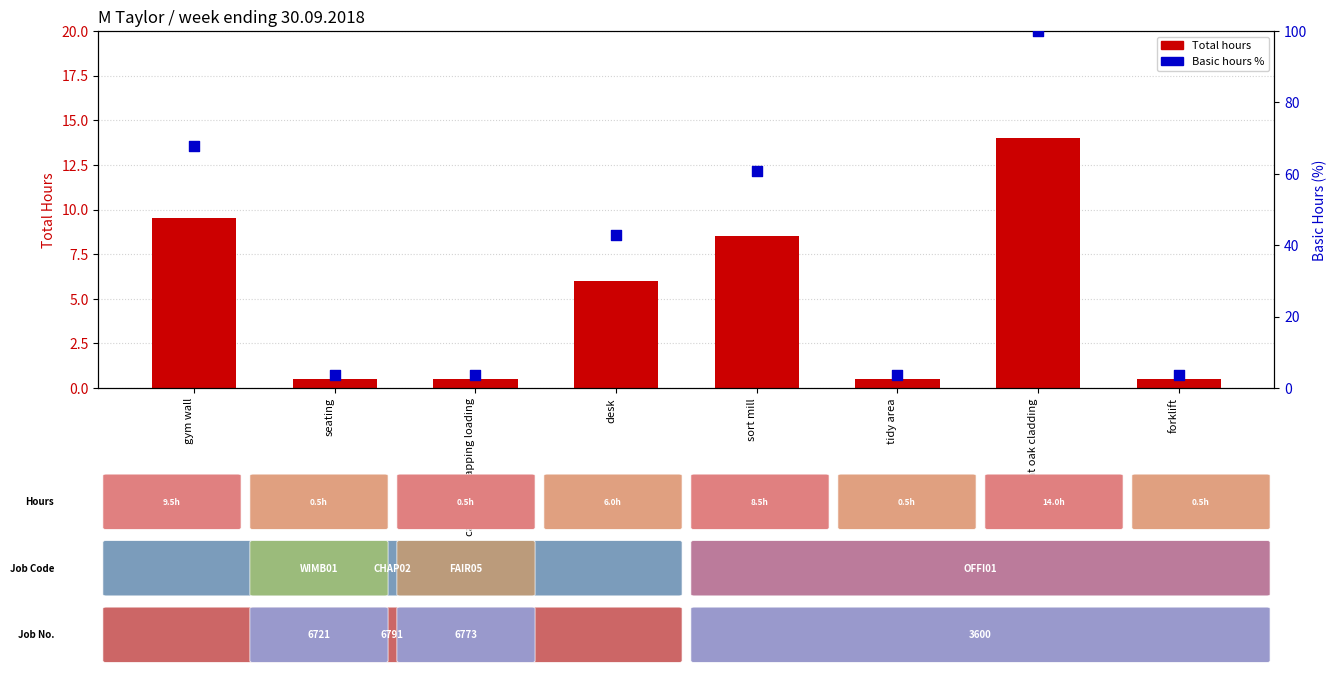

Which series reaches the maximum Y coordinate?

Basic hours %